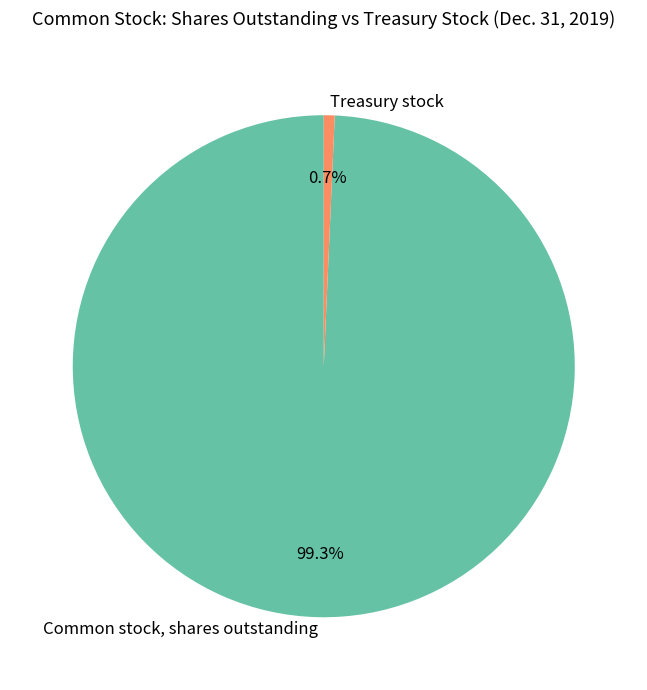

Is there a majority slice in this chart?

Yes